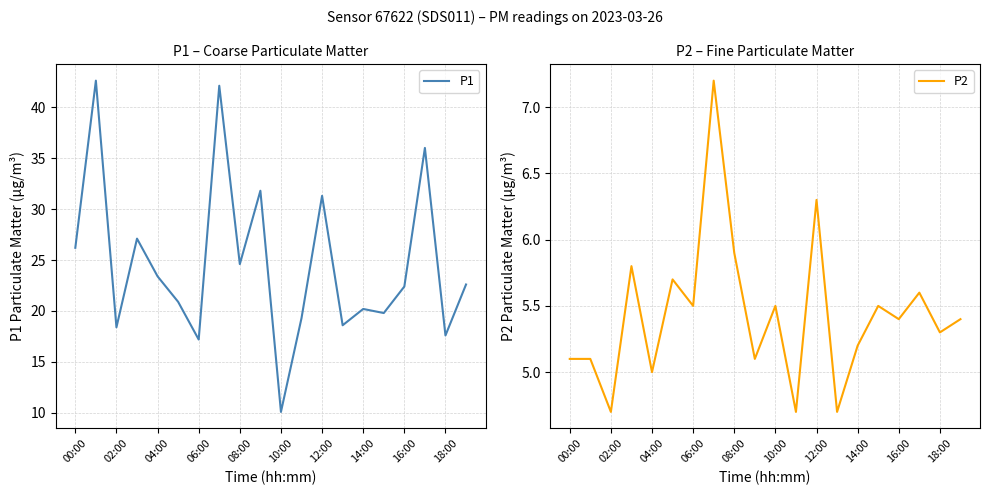

What is the difference between the maximum and minimum values in the P1 series?

32.5